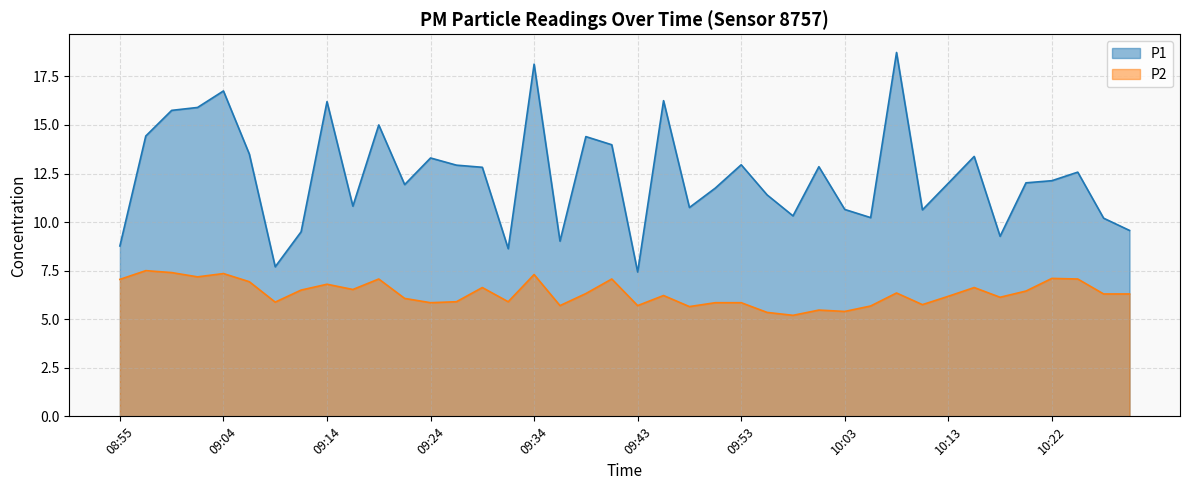

Rank the categories by P2 value from lowest to highest.

09:58, 09:55, 10:03, 10:00, 09:48, 10:05, 09:36, 09:43, 10:10, 09:24, 09:51, 09:53, 09:09, 09:26, 09:31, 09:21, 10:17, 10:13, 09:46, 10:27, 10:30, 09:38, 10:08, 10:20, 09:12, 09:17, 09:29, 10:15, 09:14, 09:07, 08:55, 09:19, 09:41, 10:25, 10:22, 09:02, 09:34, 09:04, 09:00, 08:57